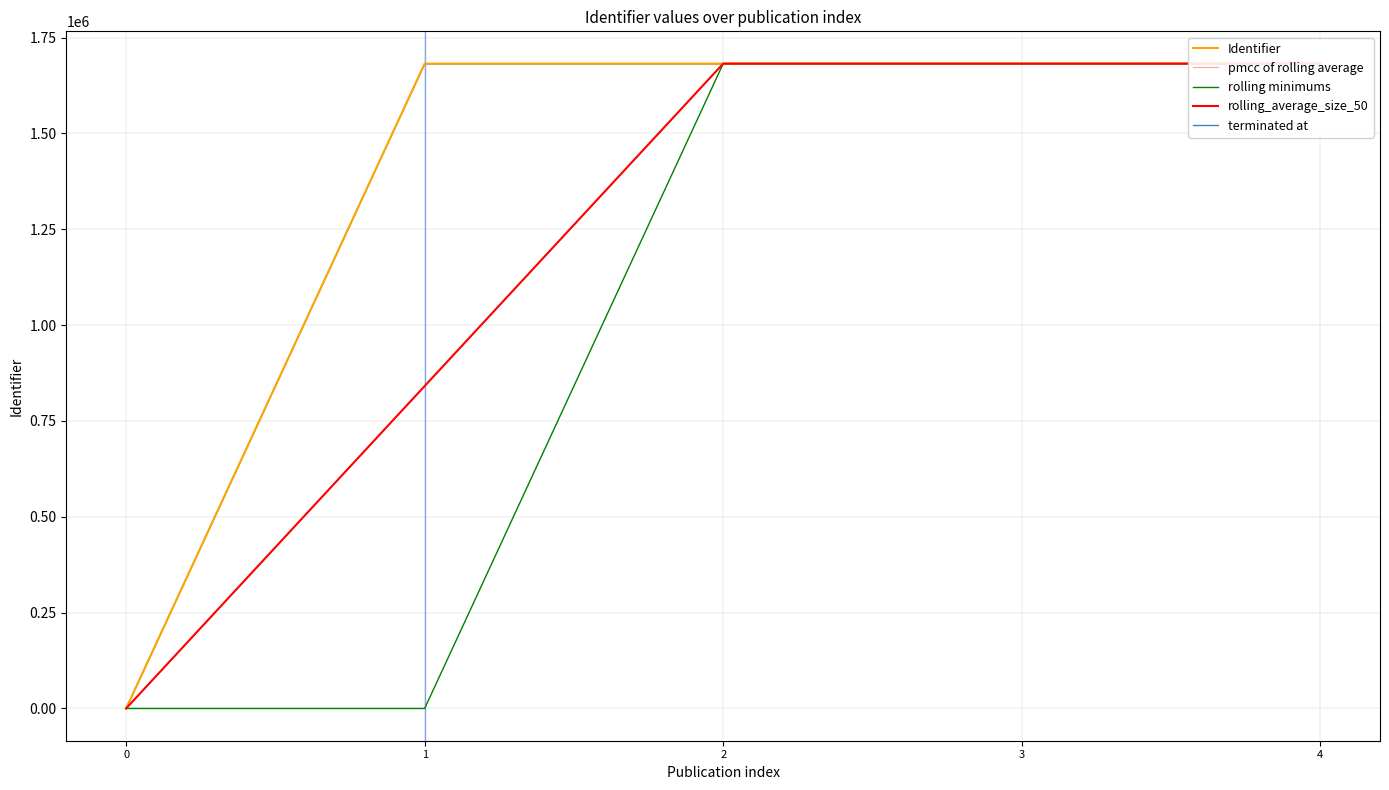

At which label does Identifier first exceed 1682158?

3